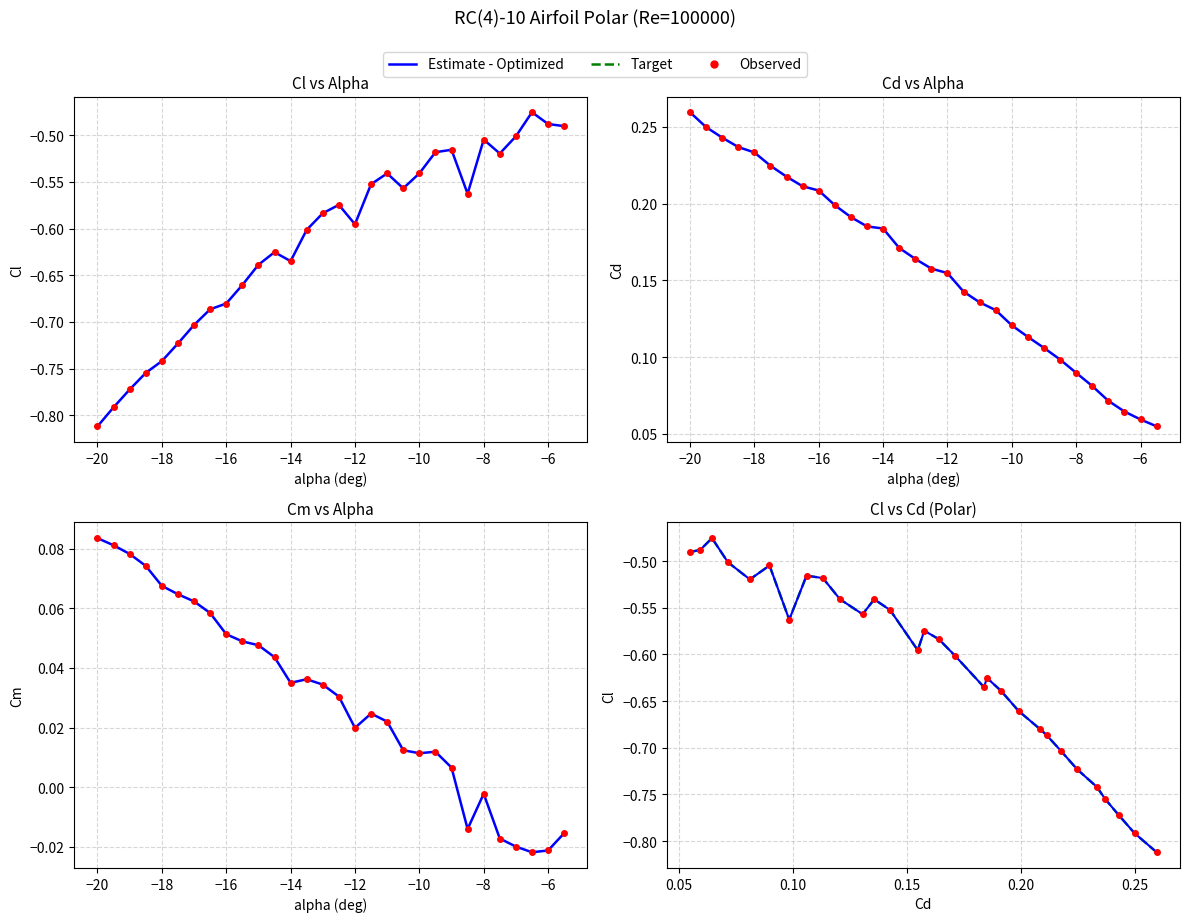

True or false: Estimate - Optimized has more than 2 points higher than both neighbors.

True